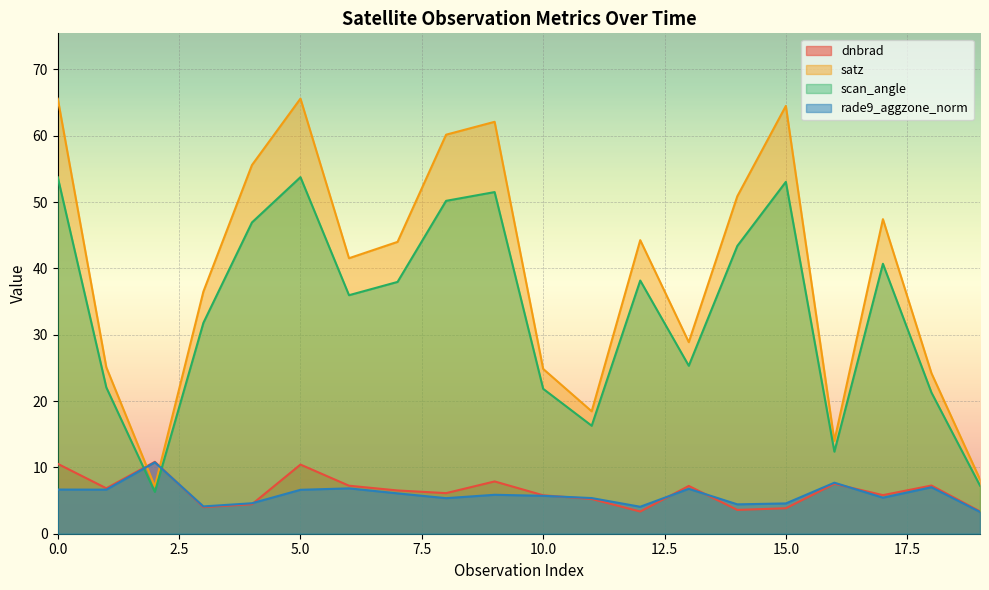

What is the value of the rade9_aggzone_norm point at the 1st from the left?

6.7